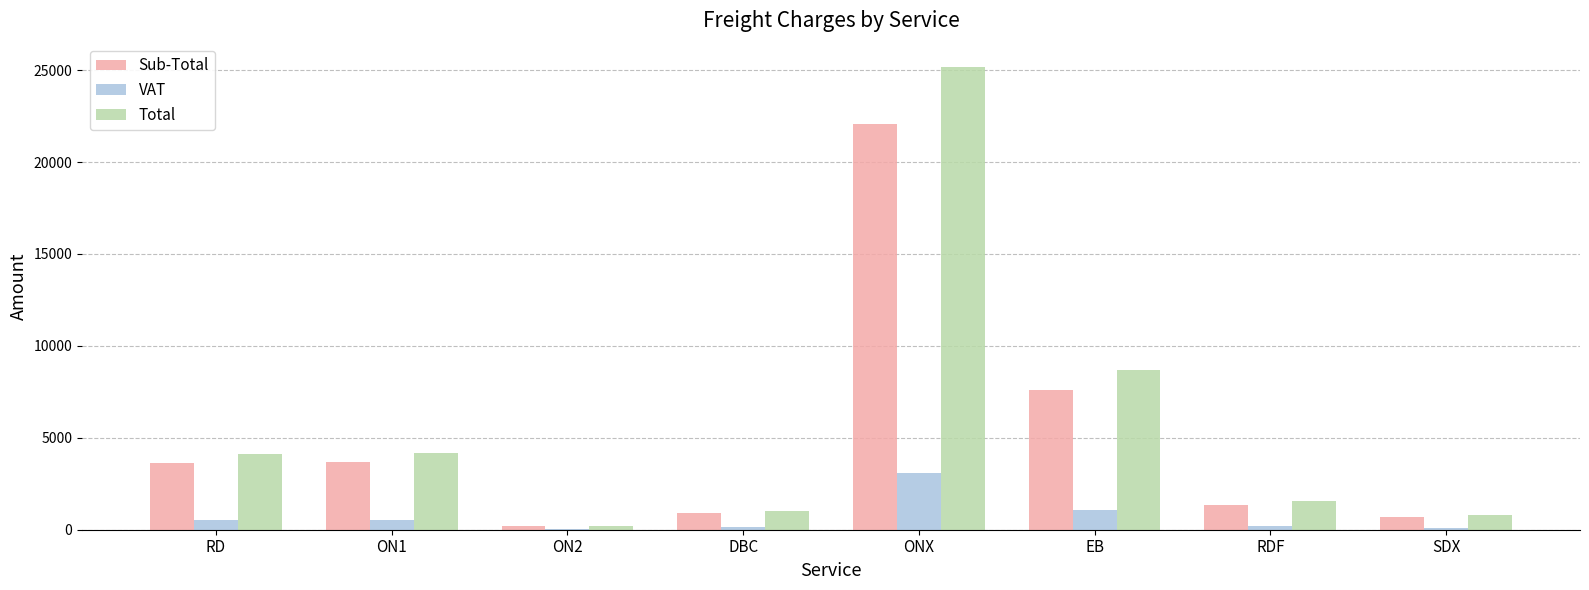

Which category has the highest value in the Sub-Total series?

ONX